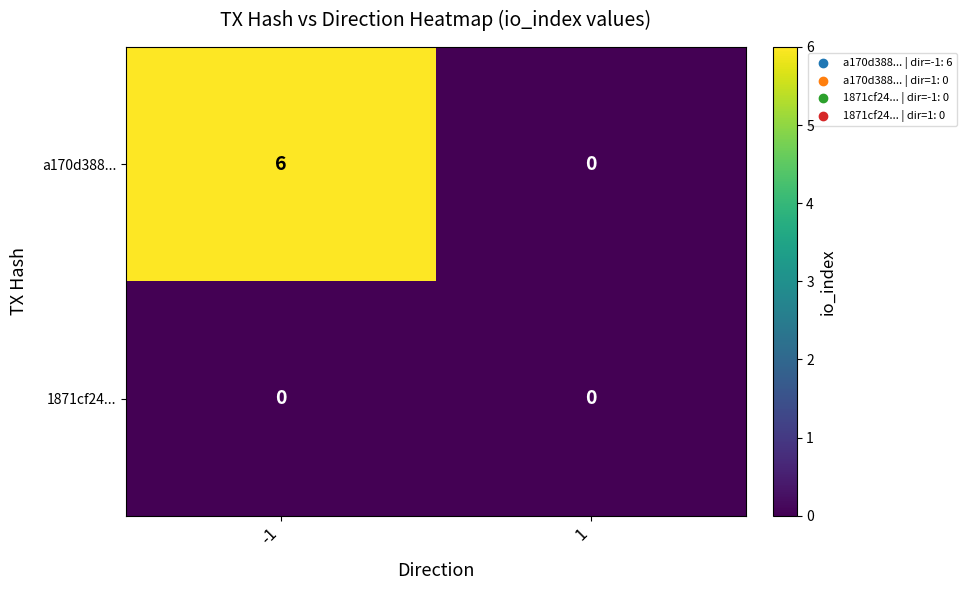

Reading right to left, list all the values displayed in this chart.

a170d388...: 1=0	-1=6
1871cf24...: 1=0	-1=0